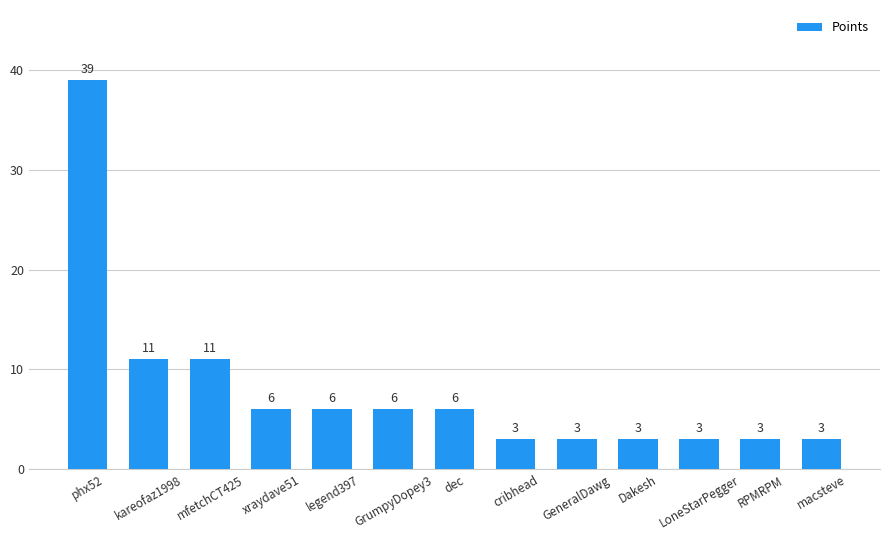

Where does the data first go above 6?

phx52